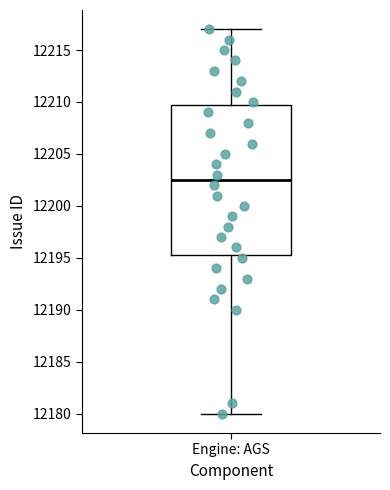

Where does the lower whisker of the box for Engine: AGS end on the y-axis? The values are not printed on the chart, so give them approximately, as read against the axis.

12180.0